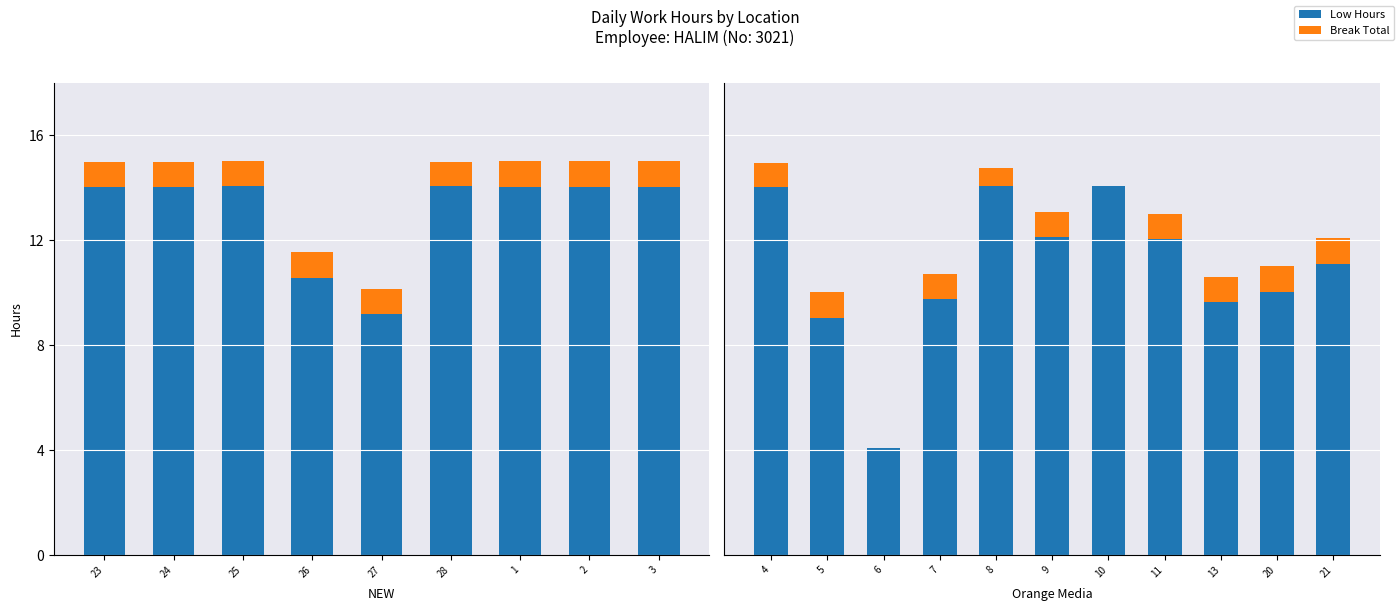

The value of Low Hours at 11 is 18.5. True or false?

False